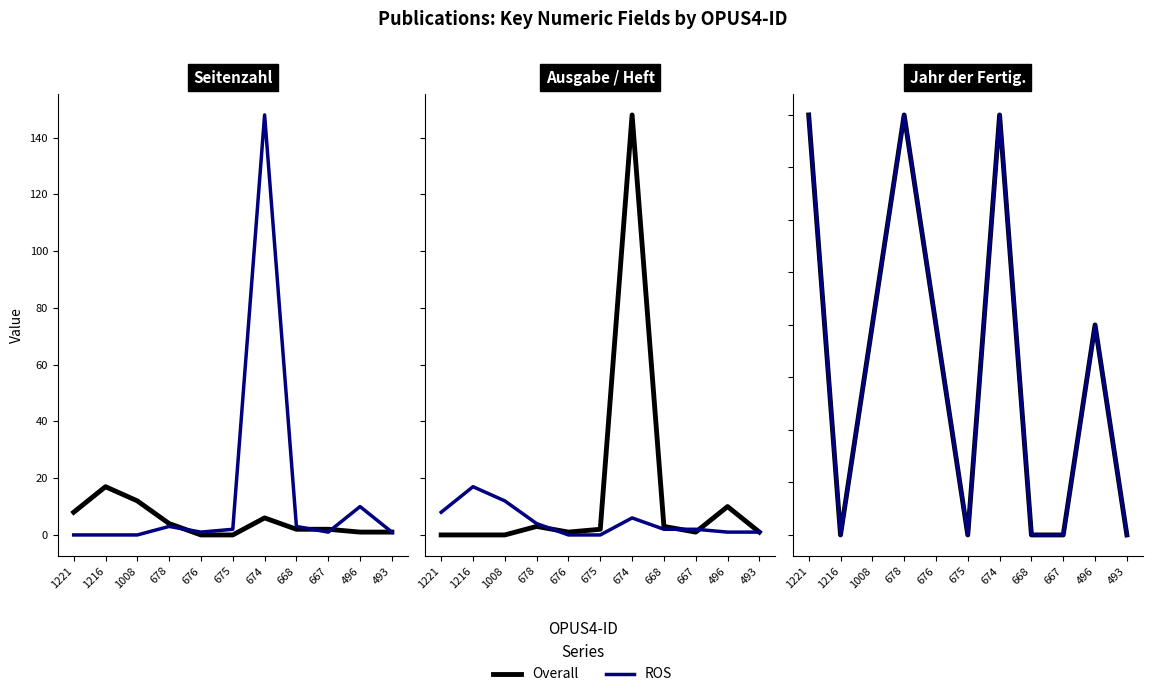

True or false: ROS and Overall cross at least once.

False